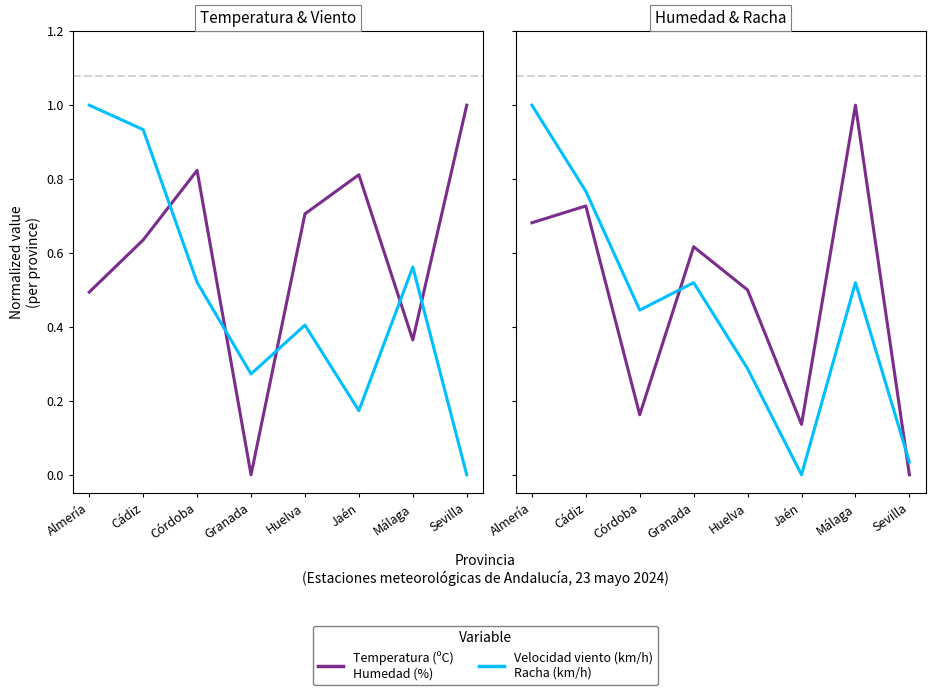

What is the spread (max minus min) of values at Córdoba?

0.7